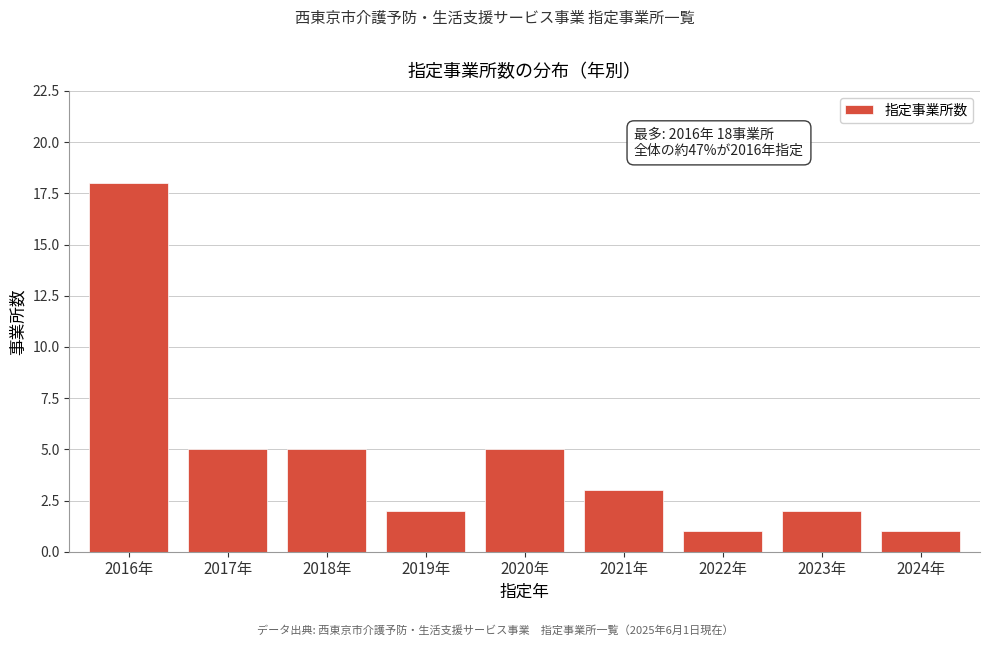

Reading right to left, transcribe all the data shown in this chart.

2024年=1	2023年=2	2022年=1	2021年=3	2020年=5	2019年=2	2018年=5	2017年=5	2016年=18